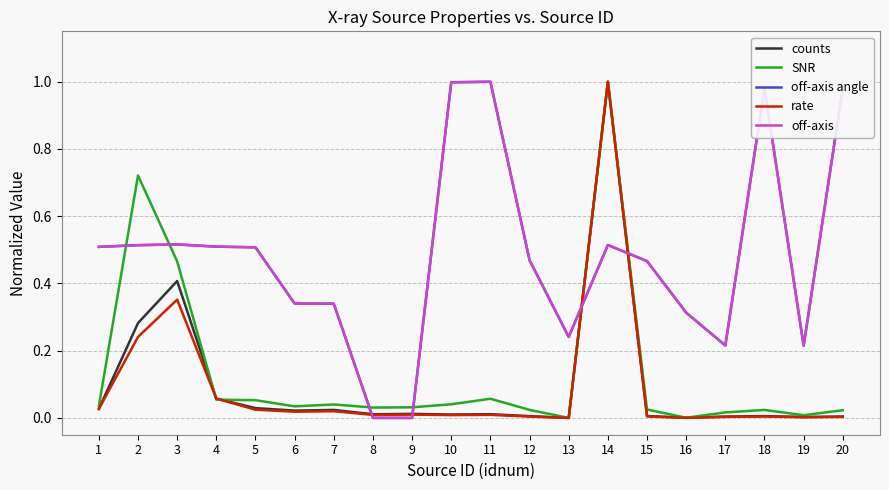

What is the highest value of the off-axis series?

1.0